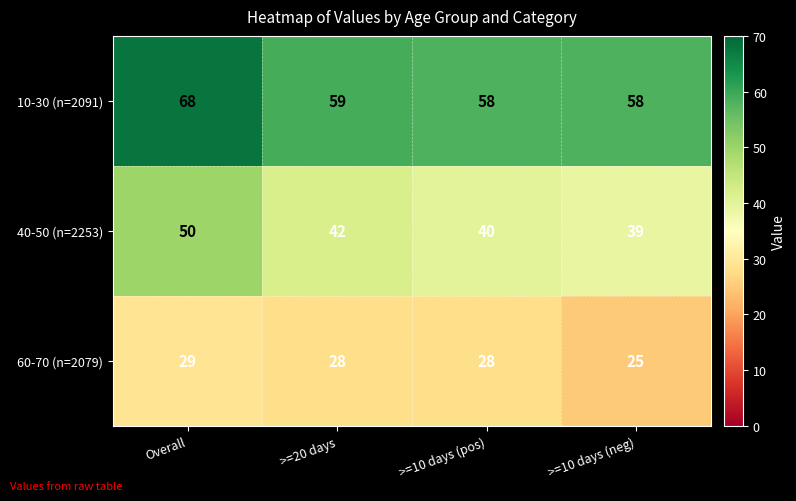

Reading left to right, what are all the values shown in this chart?

10-30 (n=2091): 68	59	58	58
40-50 (n=2253): 50	42	40	39
60-70 (n=2079): 29	28	28	25